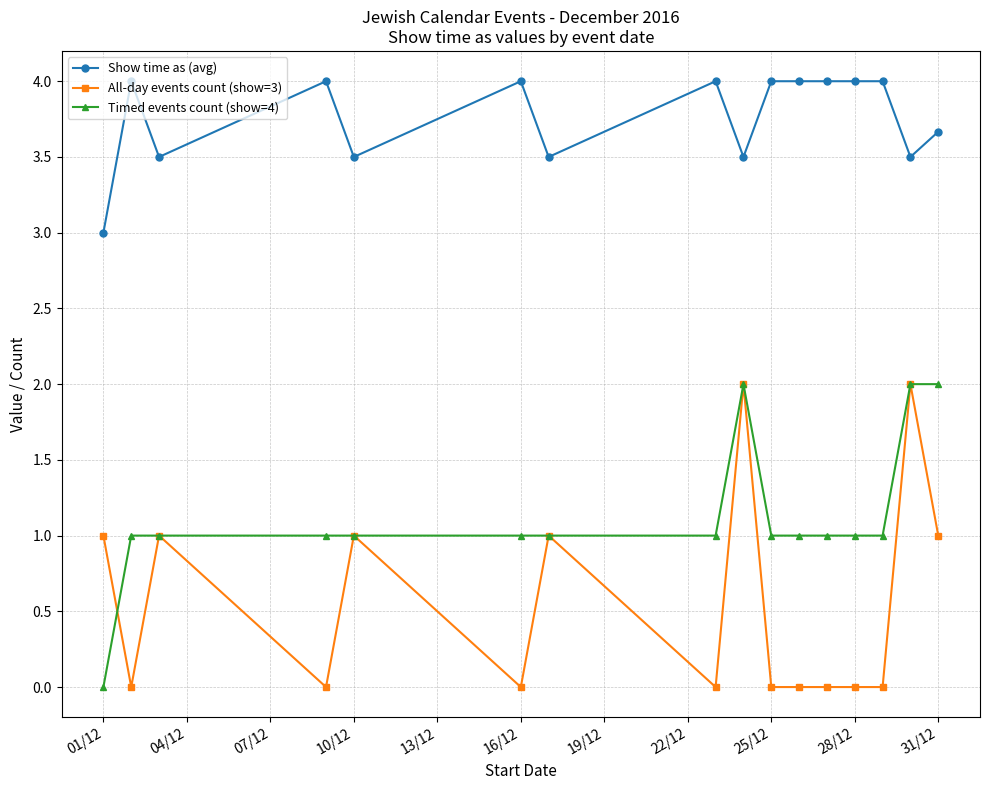

What is the average value of the All-day events count (show=3) series?

0.6